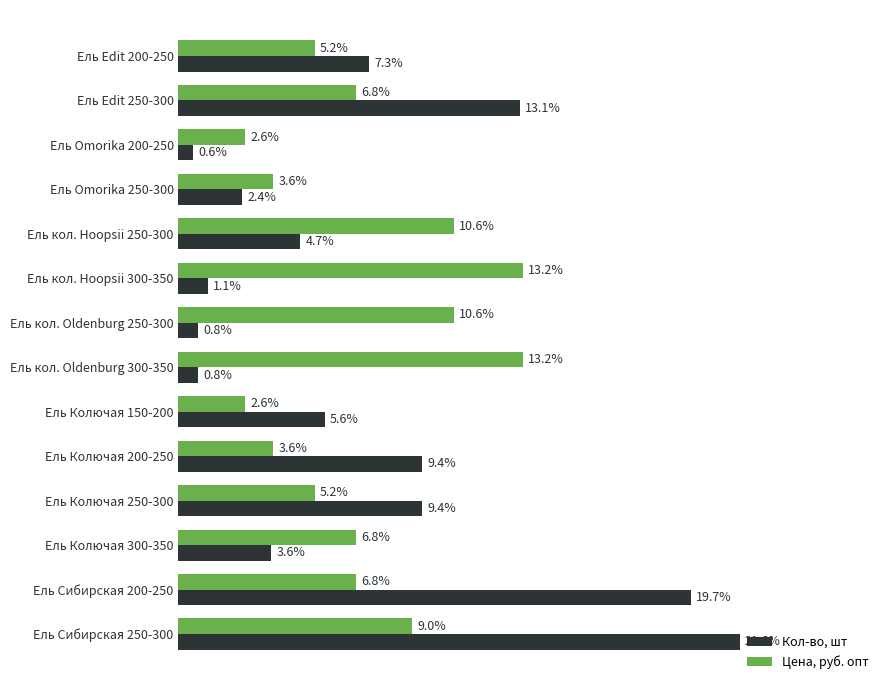

Which series has the largest range (max minus min)?

Кол-во, шт